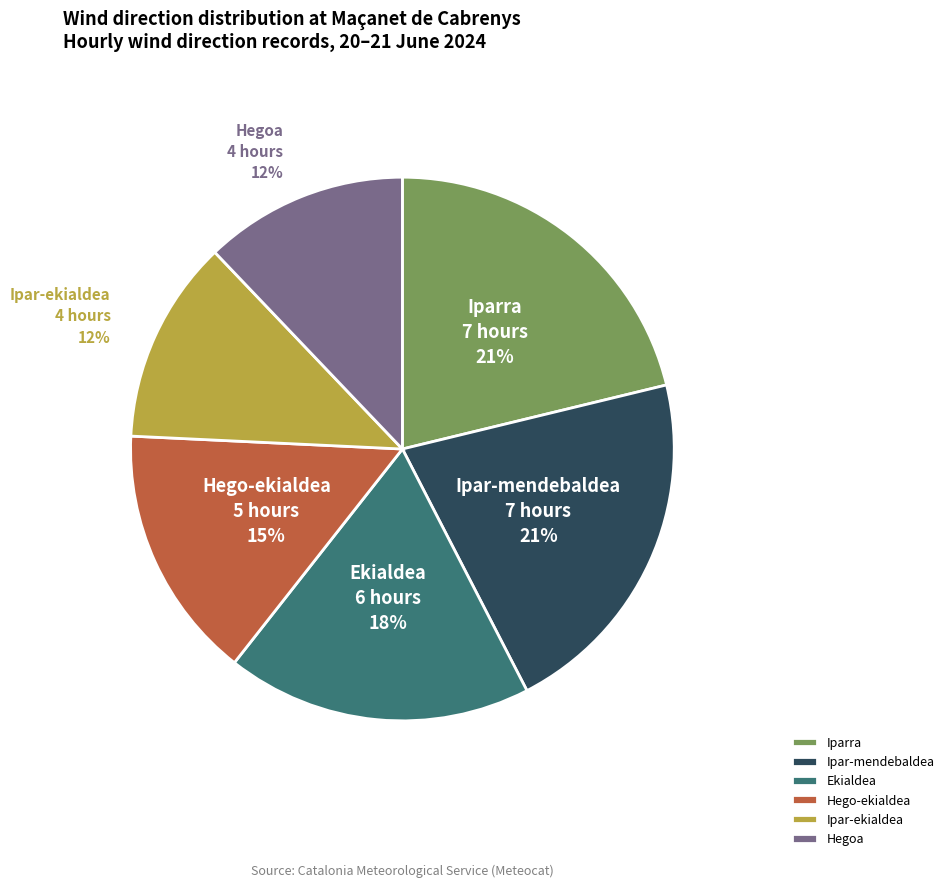

Between Ekialdea and Ipar-ekialdea, which is larger?

Ekialdea